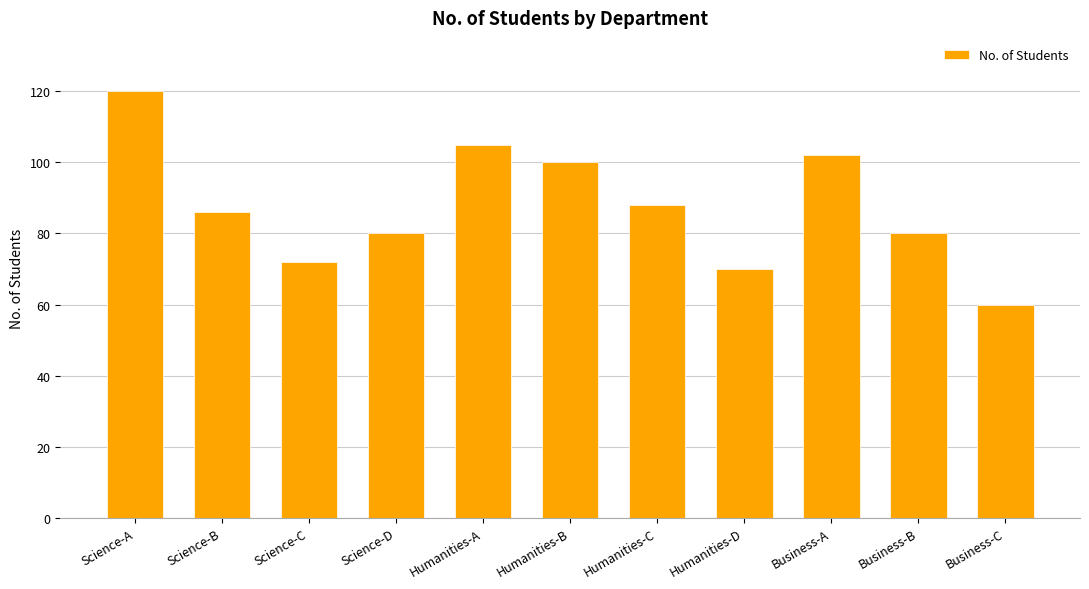

What is the minimum value shown in the chart?

60